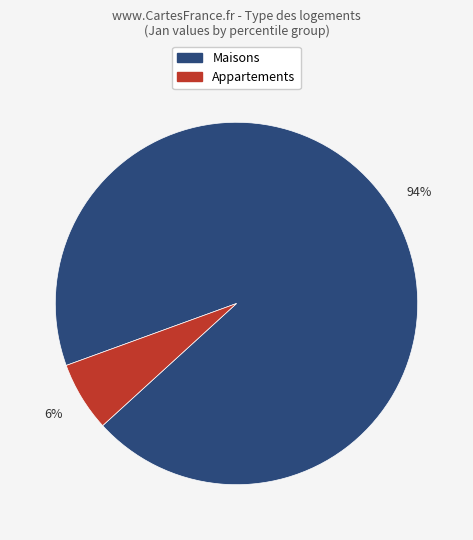

Rank the categories by value from lowest to highest.

Appartements, Maisons